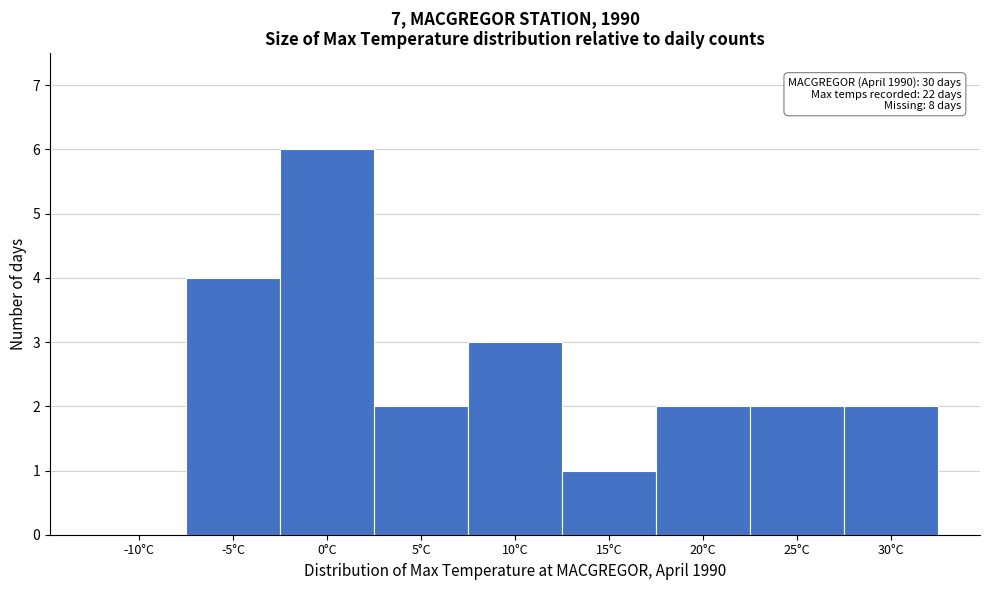

Reading left to right, what are all the values shown in this chart?

-10°C=0	-5°C=4	0°C=6	5°C=2	10°C=3	15°C=1	20°C=2	25°C=2	30°C=2